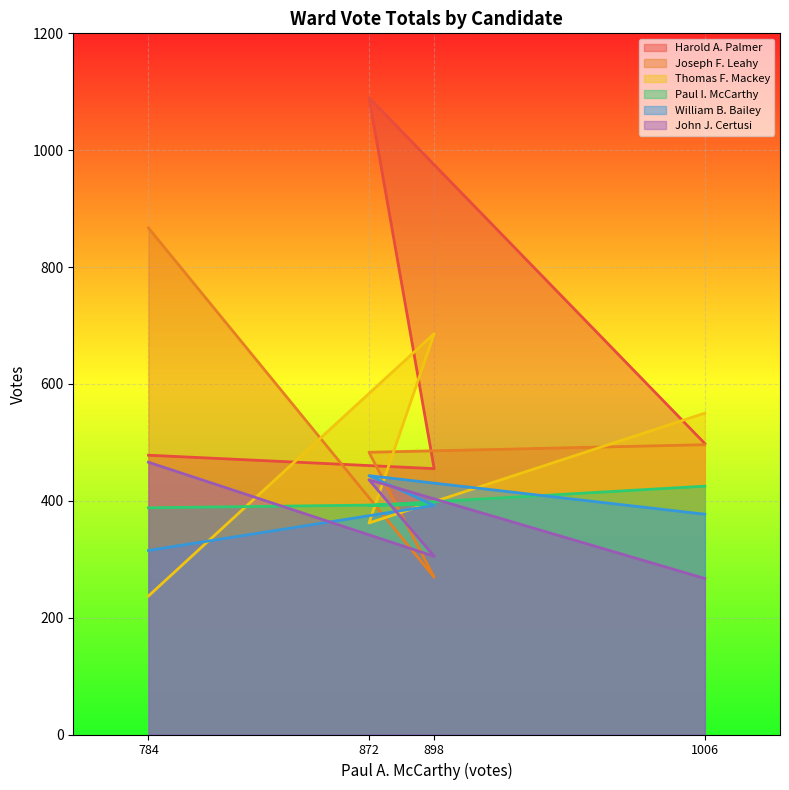

Reading right to left, list all the values displayed in this chart.

Harold A. Palmer: 498	1090	455	478
Joseph F. Leahy: 496	483	269	867
Thomas F. Mackey: 550	362	686	237
Paul I. McCarthy: 425	392	394	388
William B. Bailey: 377	443	392	315
John J. Certusi: 267	436	305	466